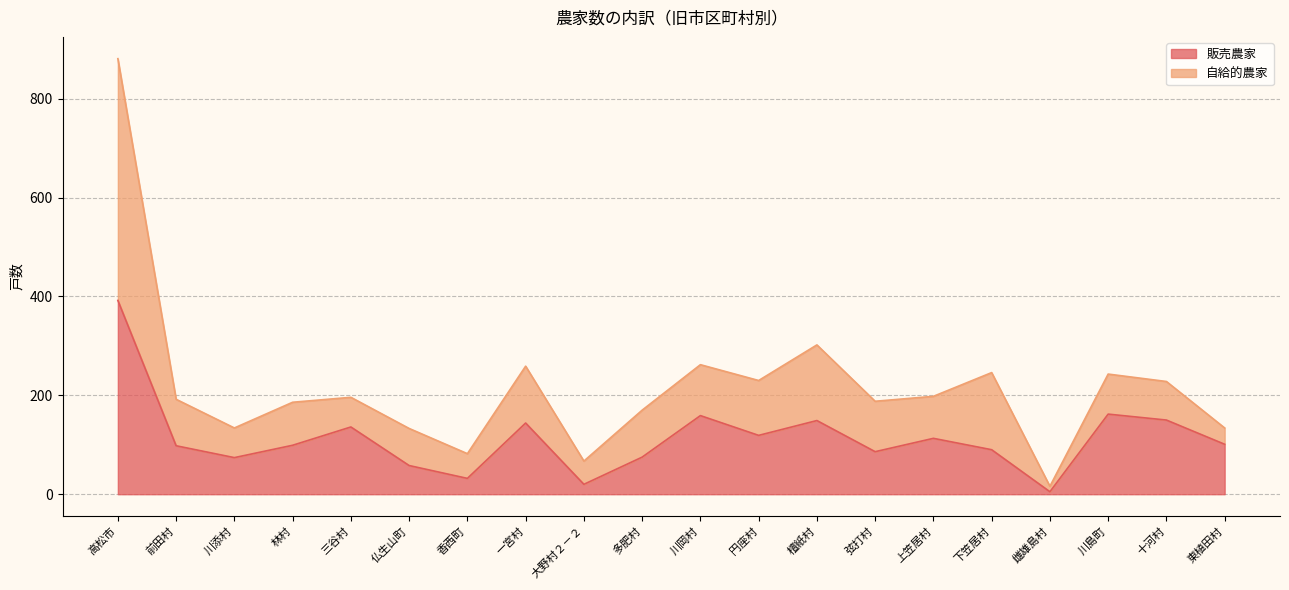

Which label corresponds to the largest value in the chart?

高松市